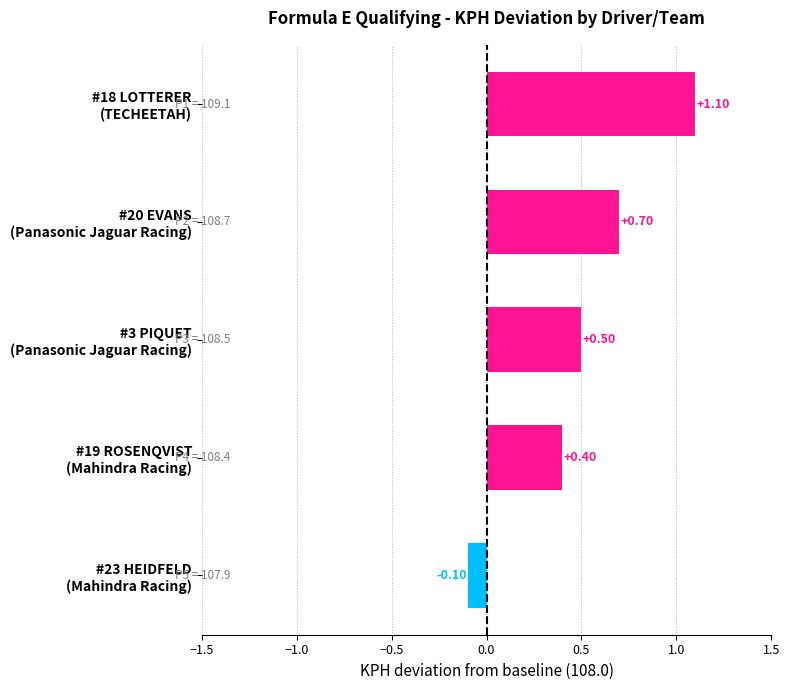

Rank the categories by value from lowest to highest.

#23 HEIDFELD
(Mahindra Racing), #19 ROSENQVIST
(Mahindra Racing), #3 PIQUET
(Panasonic Jaguar Racing), #20 EVANS
(Panasonic Jaguar Racing), #18 LOTTERER
(TECHEETAH)